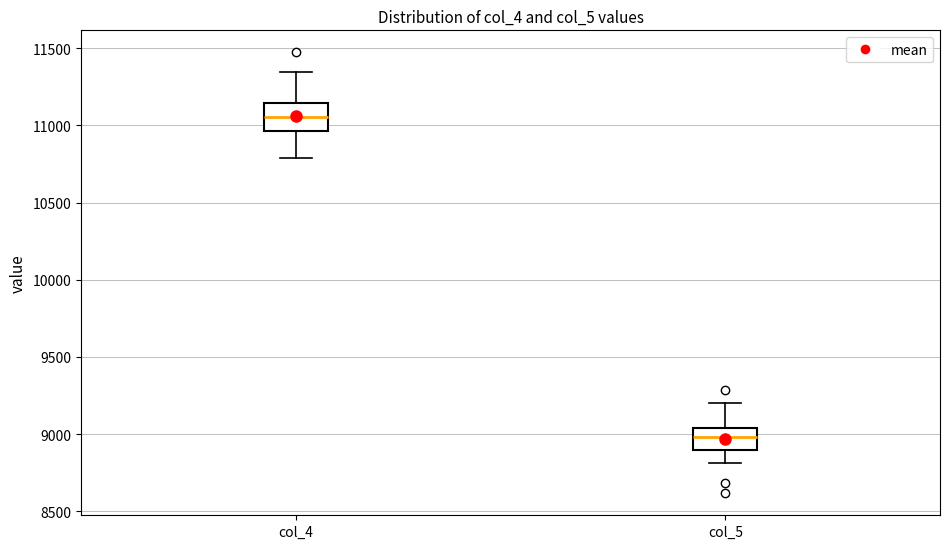

Where is the upper edge of the box for col_5 on the y-axis? The values are not printed on the chart, so give them approximately, as read against the axis.

9050